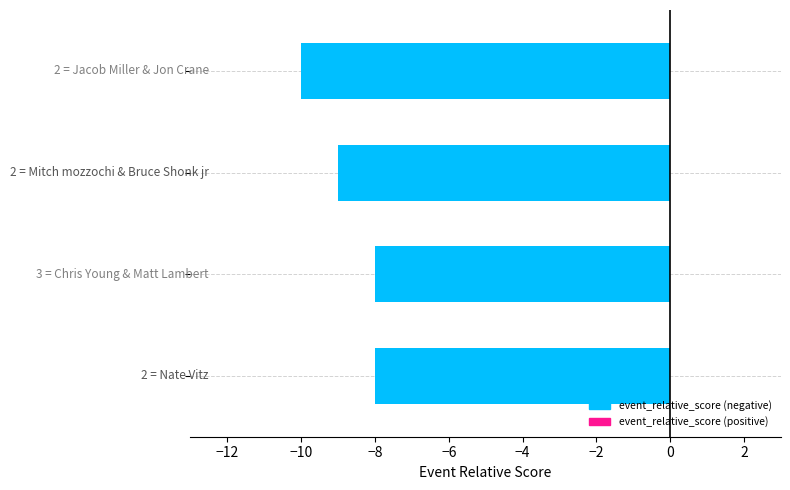

What is the sum of all values?

-35